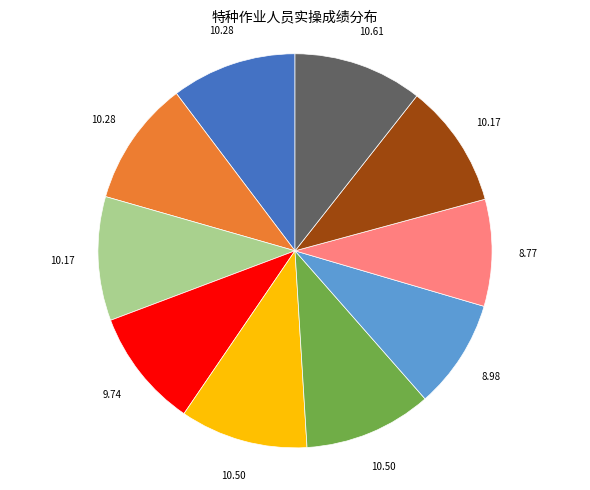

How many slices are in this pie chart?

10